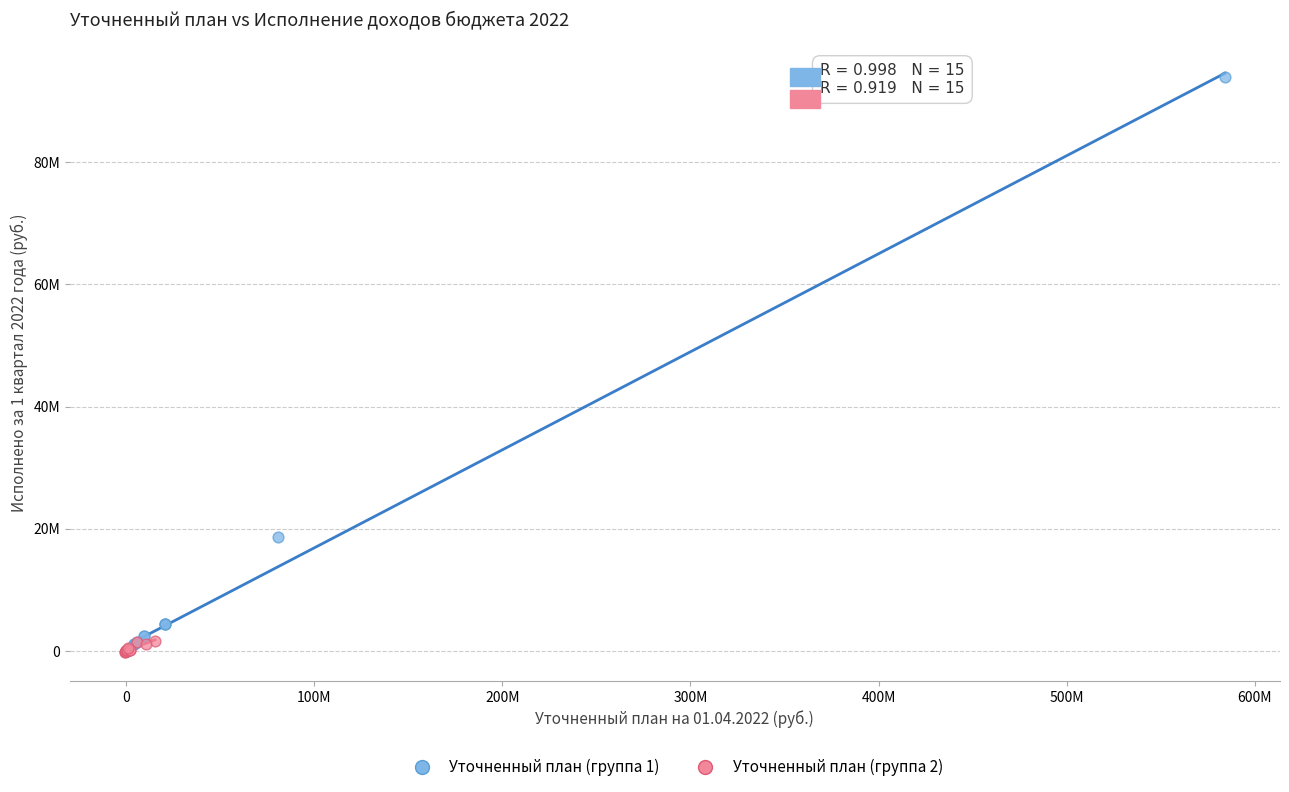

What are all the series names shown in the legend?

Уточненный план (группа 1), Уточненный план (группа 2)